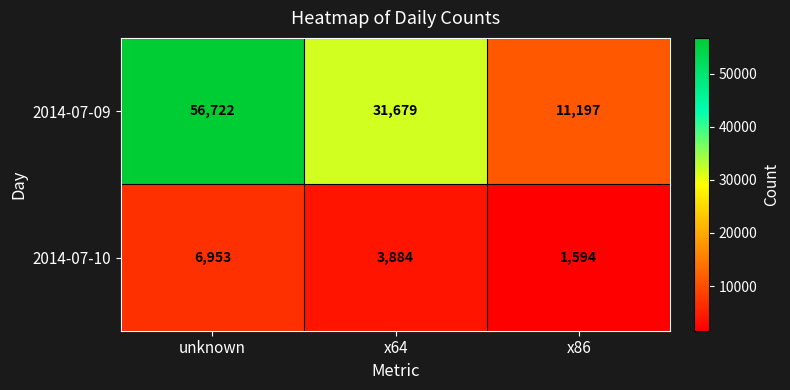

Rank the series by their average value, from highest to lowest.

2014-07-09, 2014-07-10